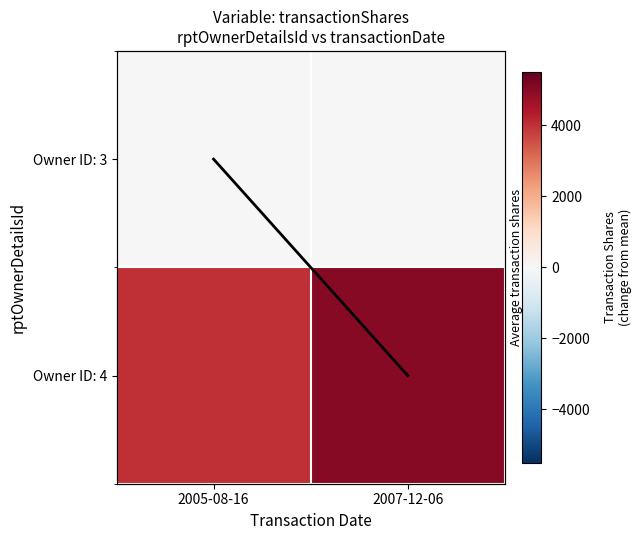

Which has a higher value, 2007-12-06 or 2005-08-16?

2007-12-06